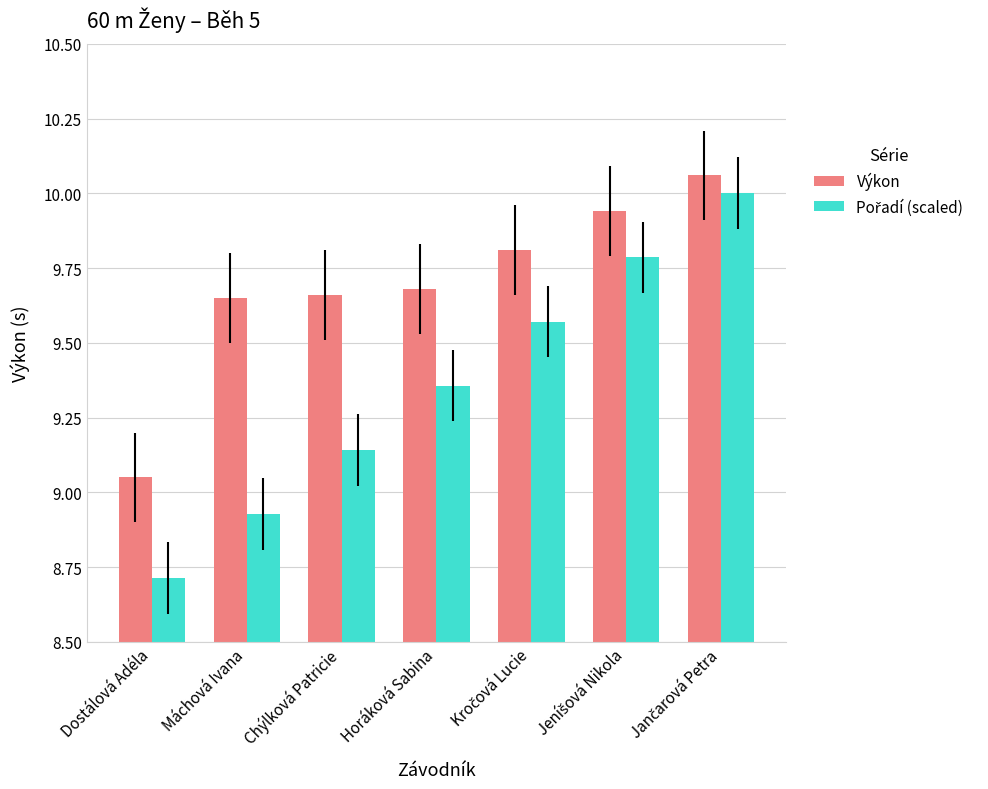

How many data points does each series have?

7